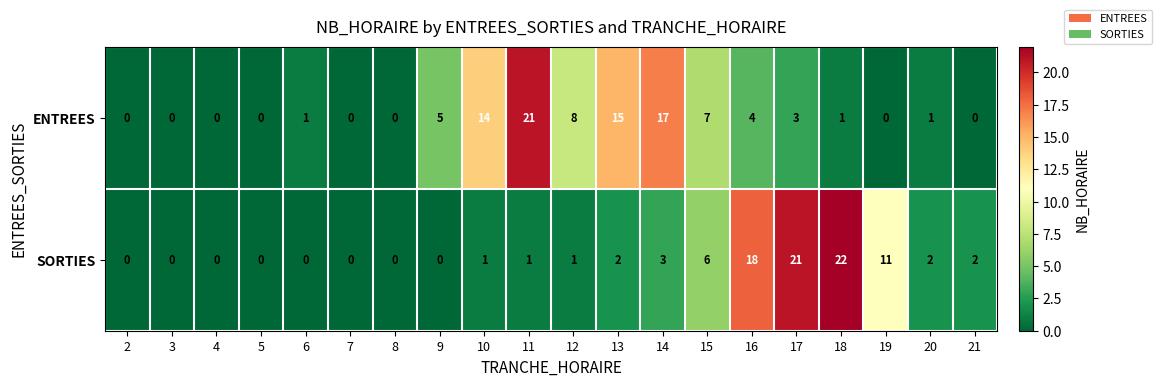

Rank the series by their maximum value, from highest to lowest.

SORTIES, ENTREES